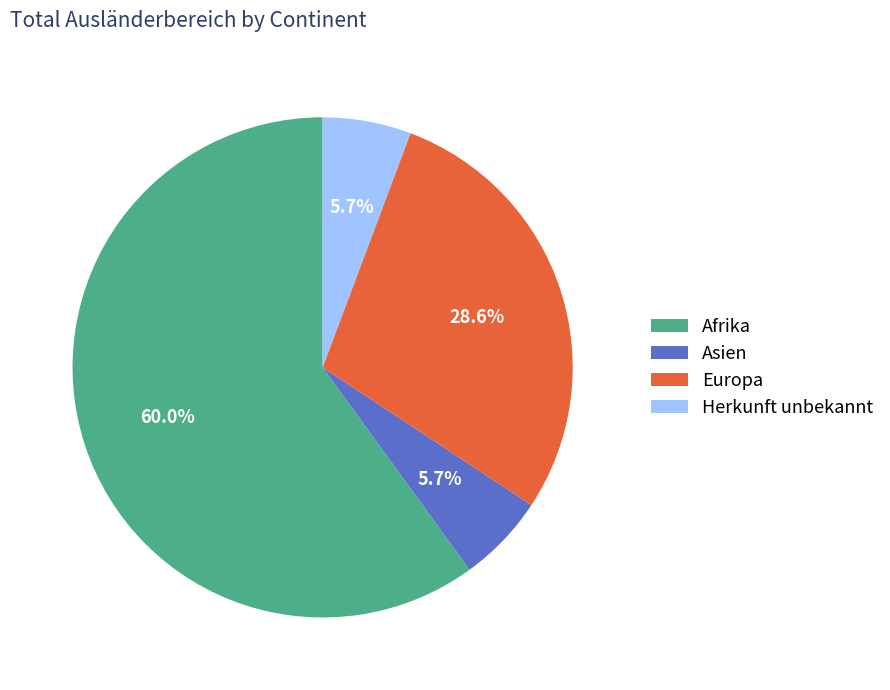

Is there any slice that represents more than half of the pie?

Yes